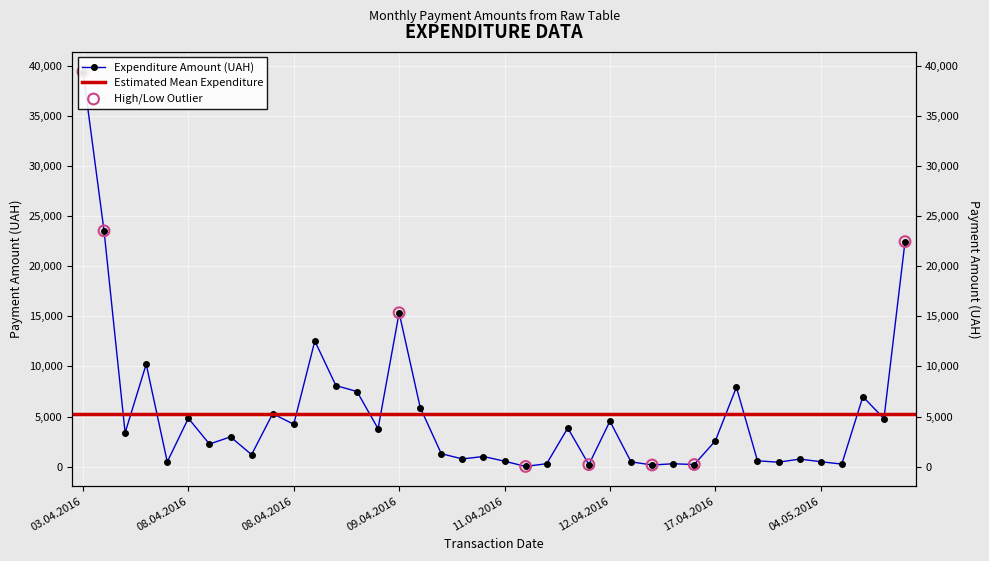

Which has a higher value, 11.04.2016 or 11.04.2016?

11.04.2016